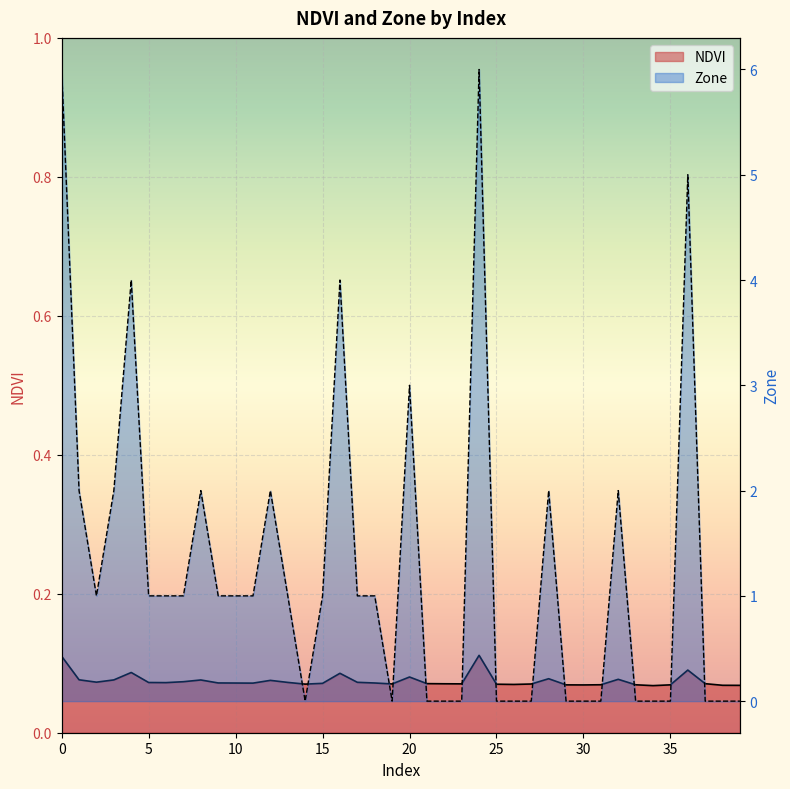

At which label does NDVI reach its peak?

24